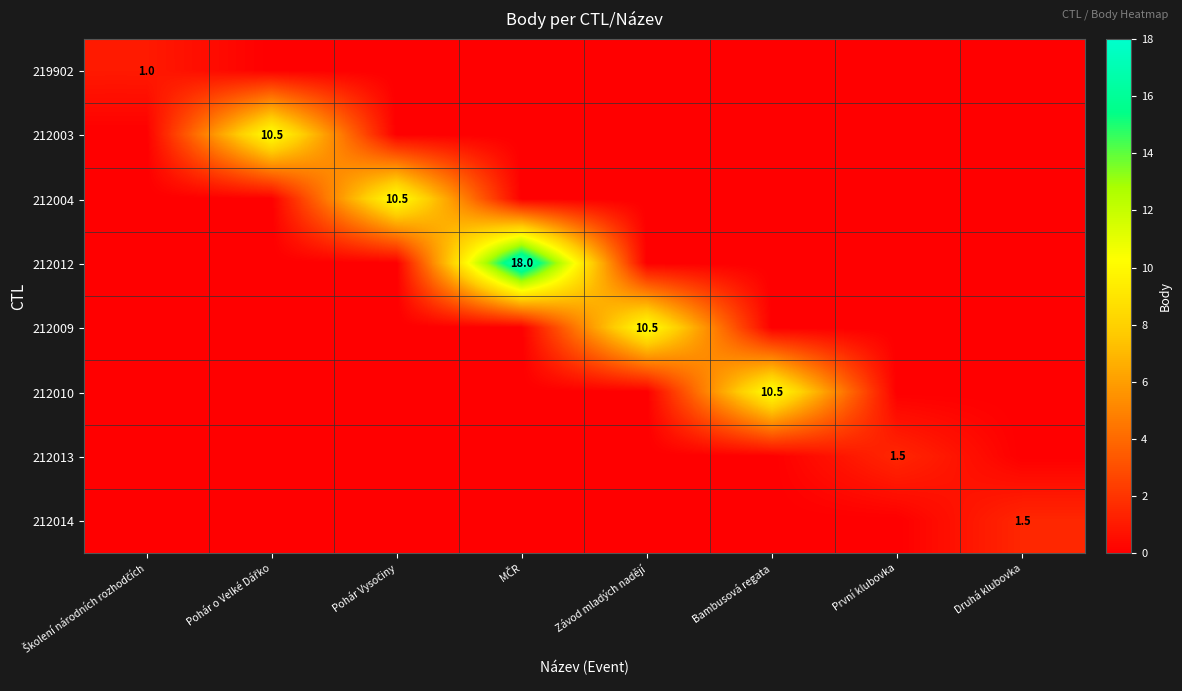

True or false: 212014 has a value of 1.5 at Druhá klubovka.

True